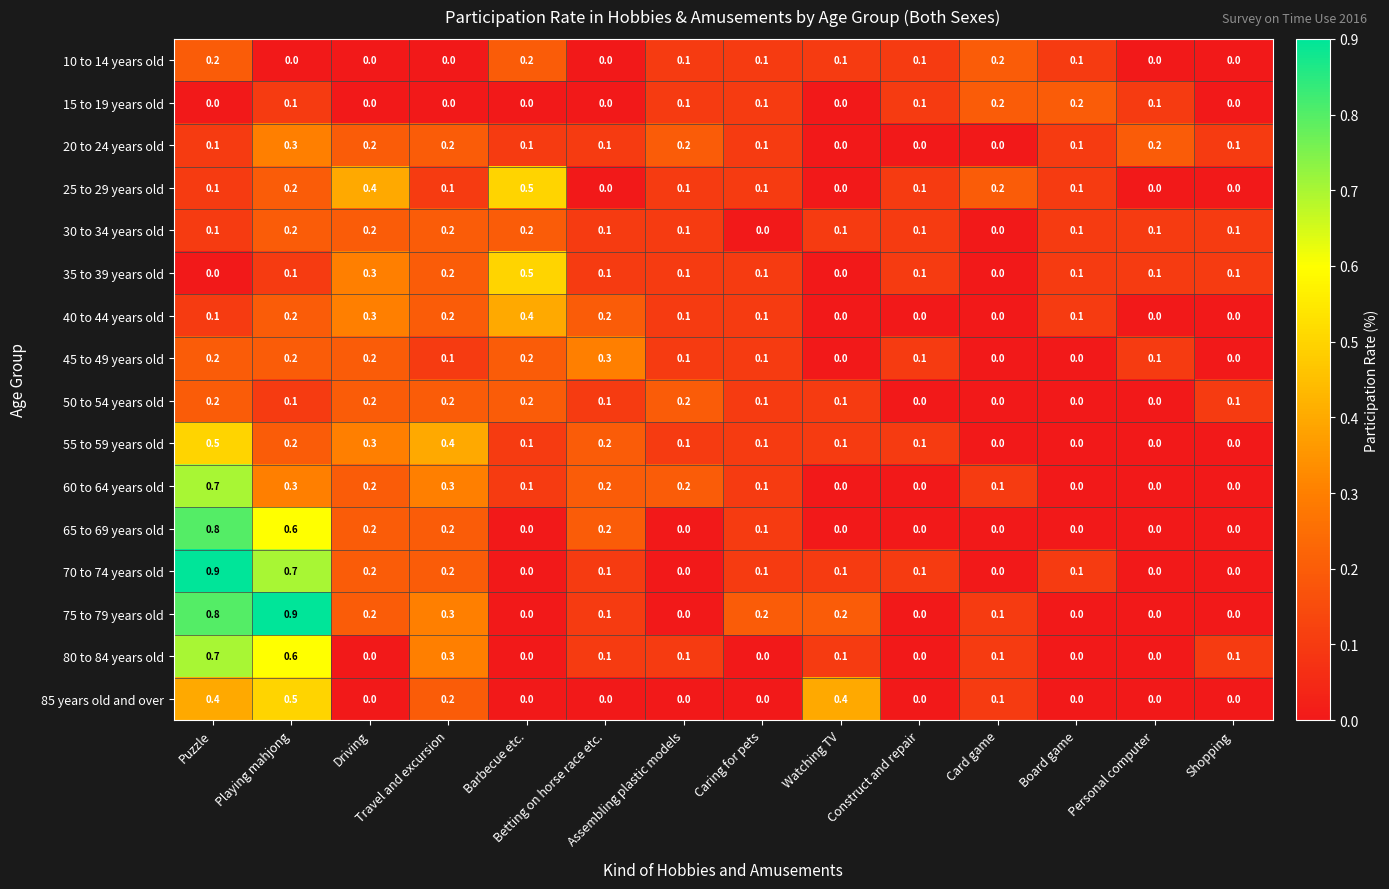

What is the sum of all 30 to 34 years old values?

1.6